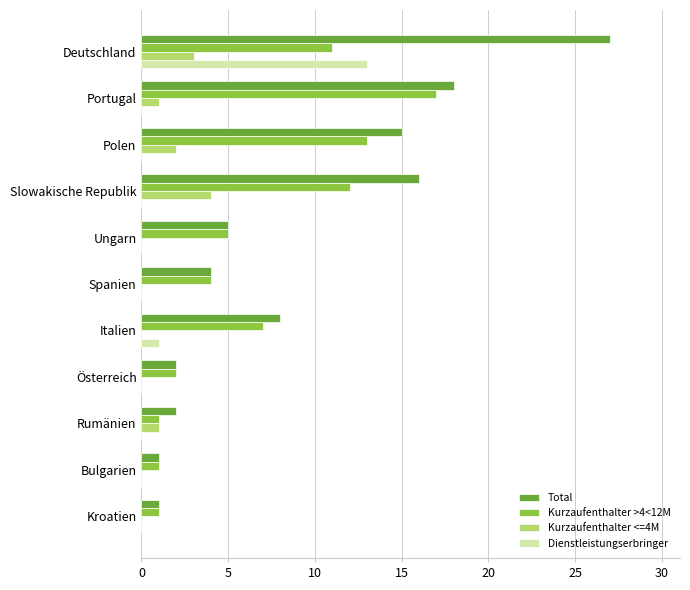

Which series has the largest total across all categories?

Total